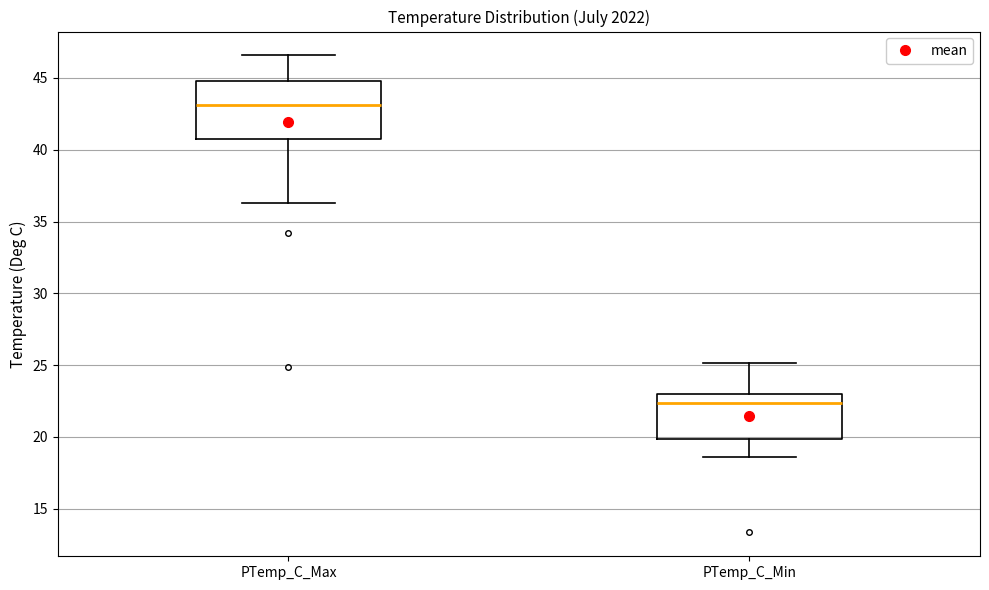

Which box is the tallest, from its lower edge to its upper edge?

PTemp_C_Max